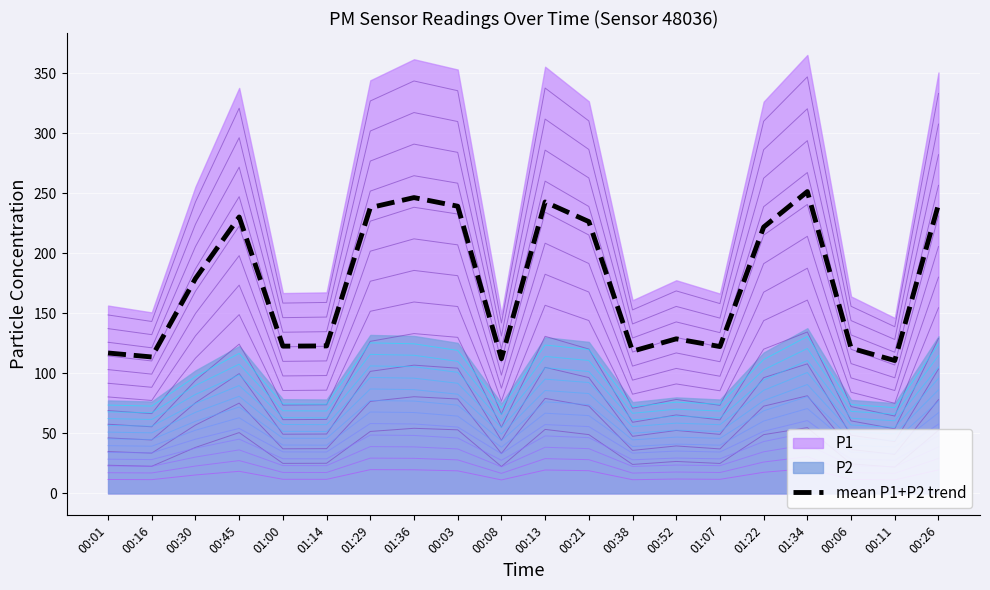

What is the difference between the maximum and second lowest values?

139.2